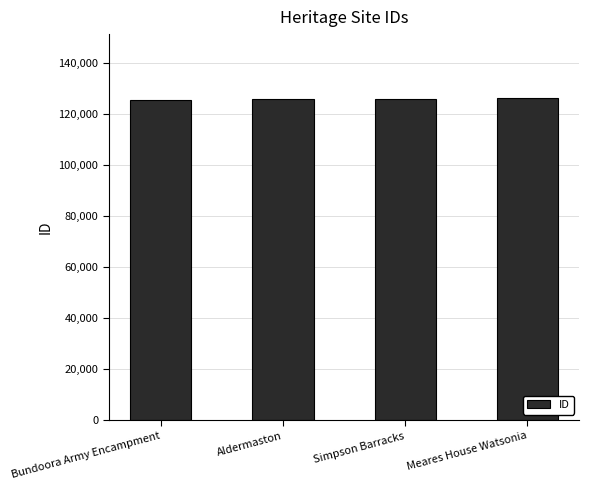

Is it true that the value at Meares House Watsonia is 187566?

False